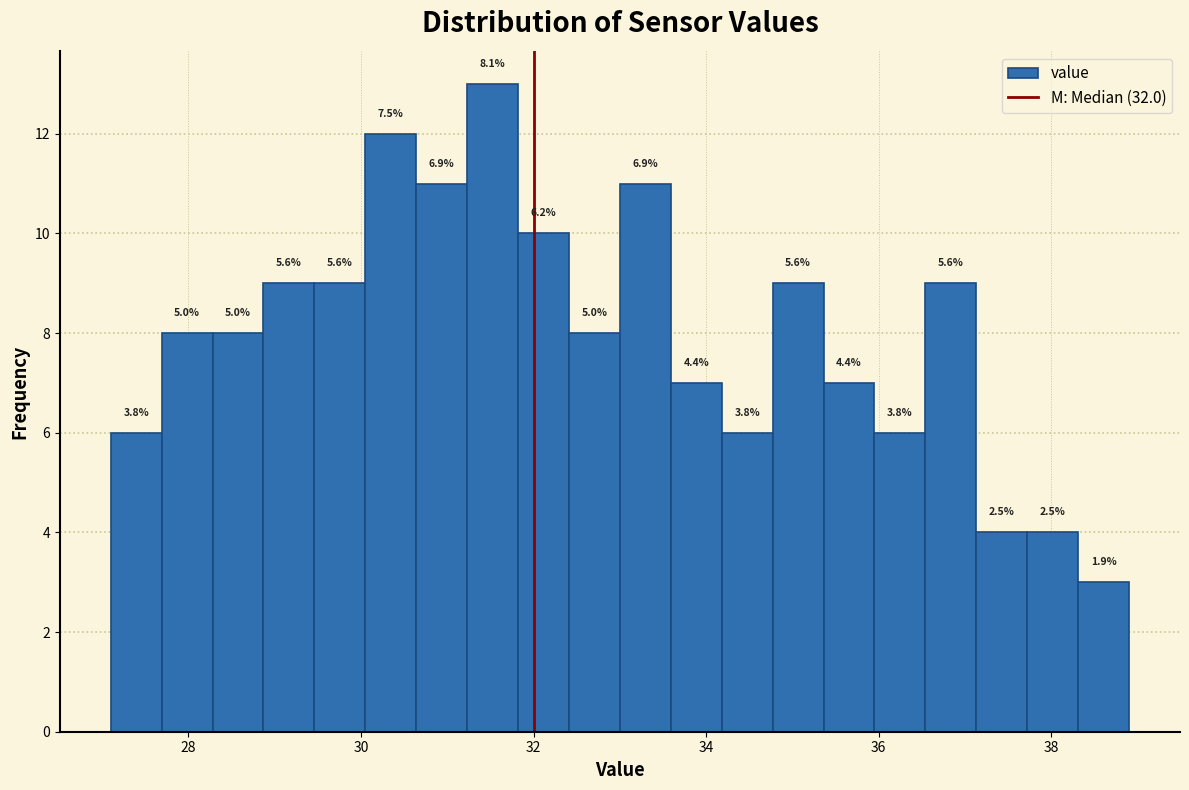

Read against the x-axis, roughly where is the centre of the tallest bar?

31.6